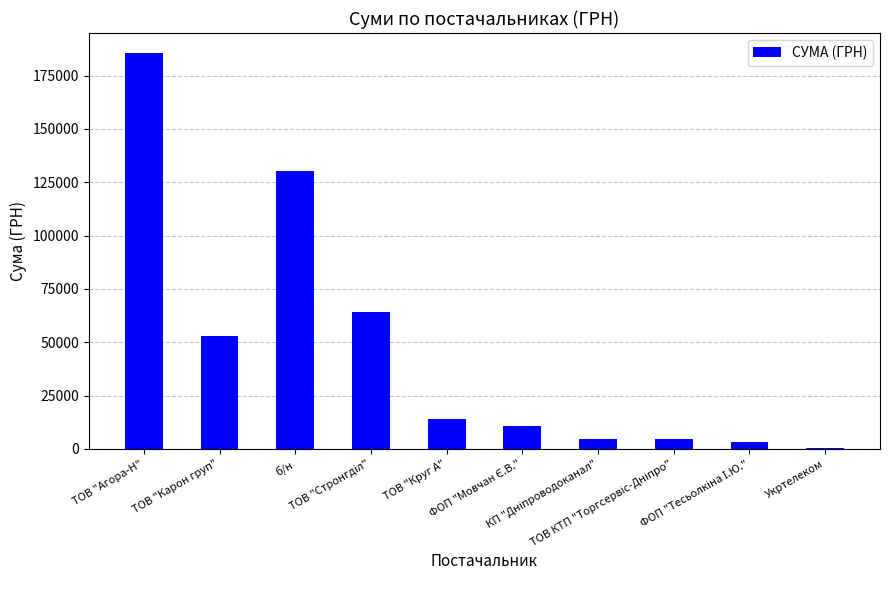

What is the maximum value shown in the chart?

185658.0